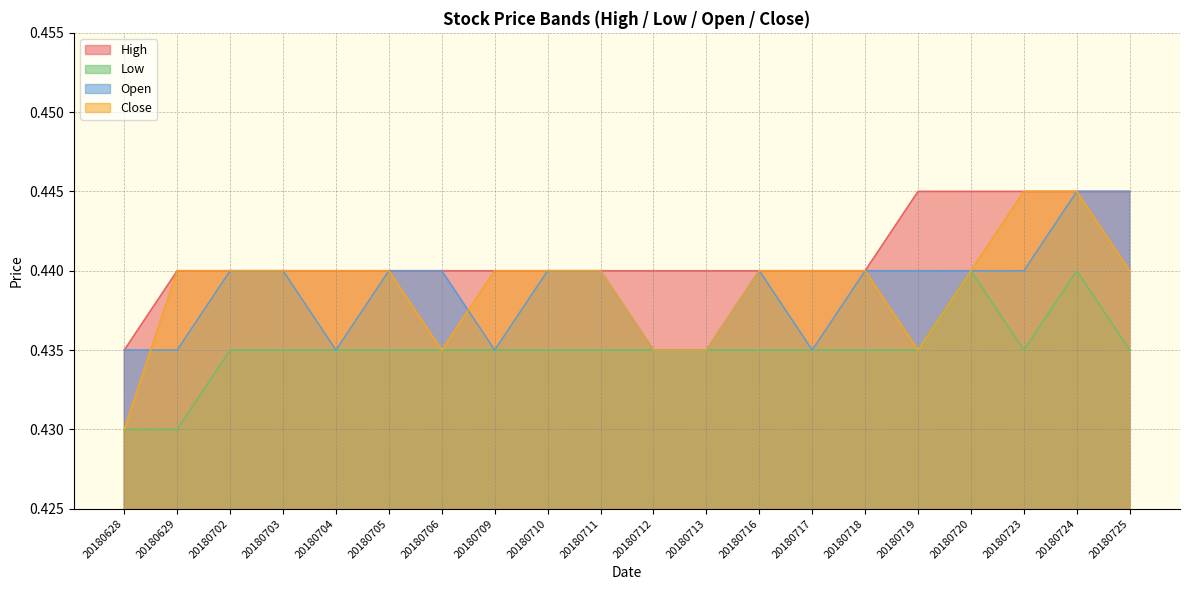

Reading left to right, extract all data points from this chart.

High: 0.4	0.4	0.4	0.4	0.4	0.4	0.4	0.4	0.4	0.4	0.4	0.4	0.4	0.4	0.4	0.4	0.4	0.4	0.4	0.4
Low: 0.4	0.4	0.4	0.4	0.4	0.4	0.4	0.4	0.4	0.4	0.4	0.4	0.4	0.4	0.4	0.4	0.4	0.4	0.4	0.4
Open: 0.4	0.4	0.4	0.4	0.4	0.4	0.4	0.4	0.4	0.4	0.4	0.4	0.4	0.4	0.4	0.4	0.4	0.4	0.4	0.4
Close: 0.4	0.4	0.4	0.4	0.4	0.4	0.4	0.4	0.4	0.4	0.4	0.4	0.4	0.4	0.4	0.4	0.4	0.4	0.4	0.4